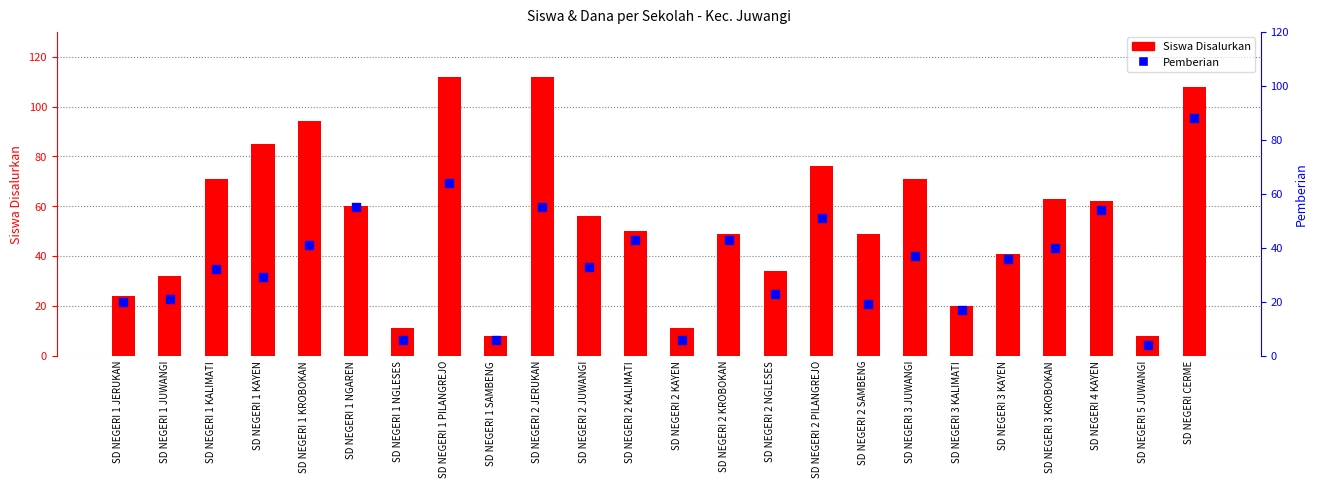

At how many categories does at least one series exceed 87?

4